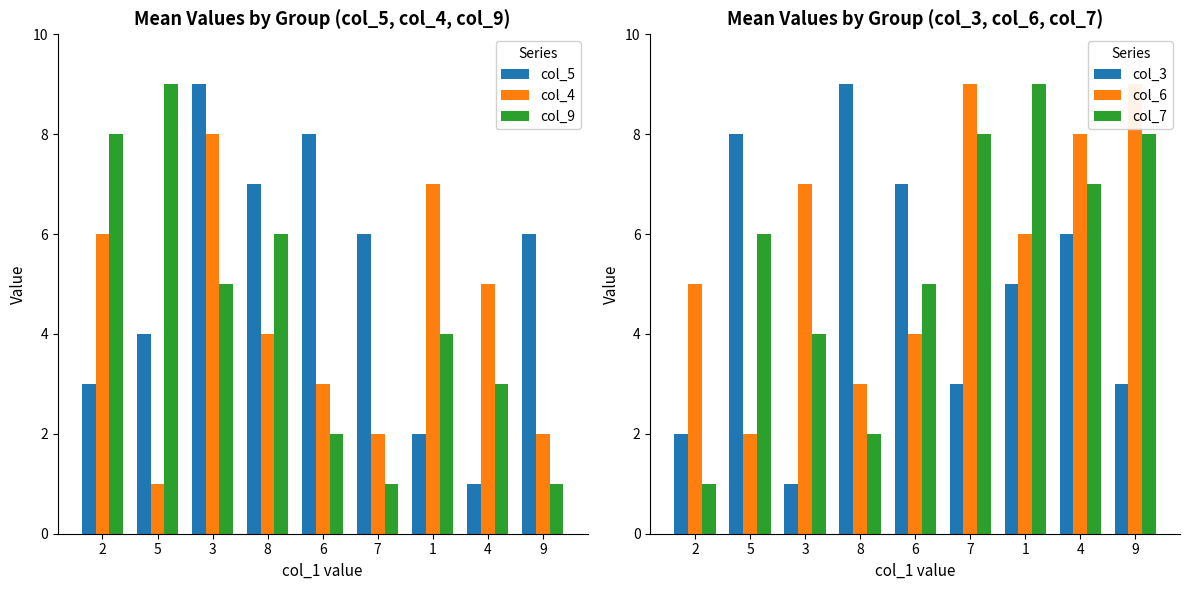

How many data points in col_9 are less than 4?

4